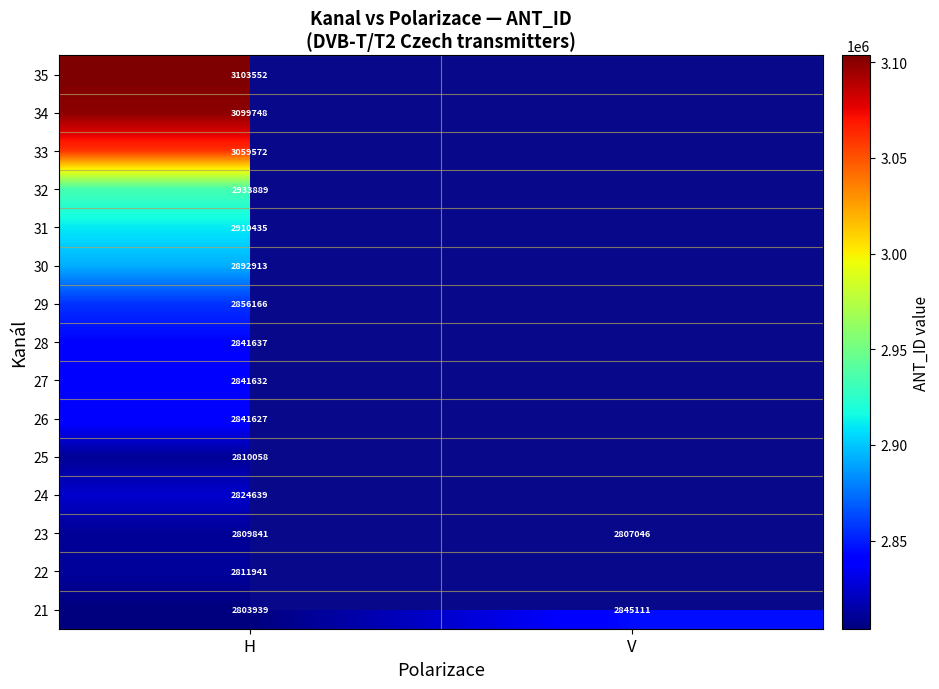

At which label is 21 closest to 2824525?

H